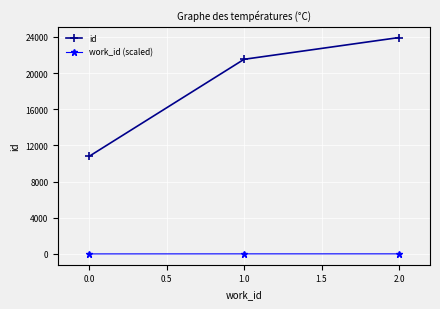

What is the sum of all id values?

56250.0